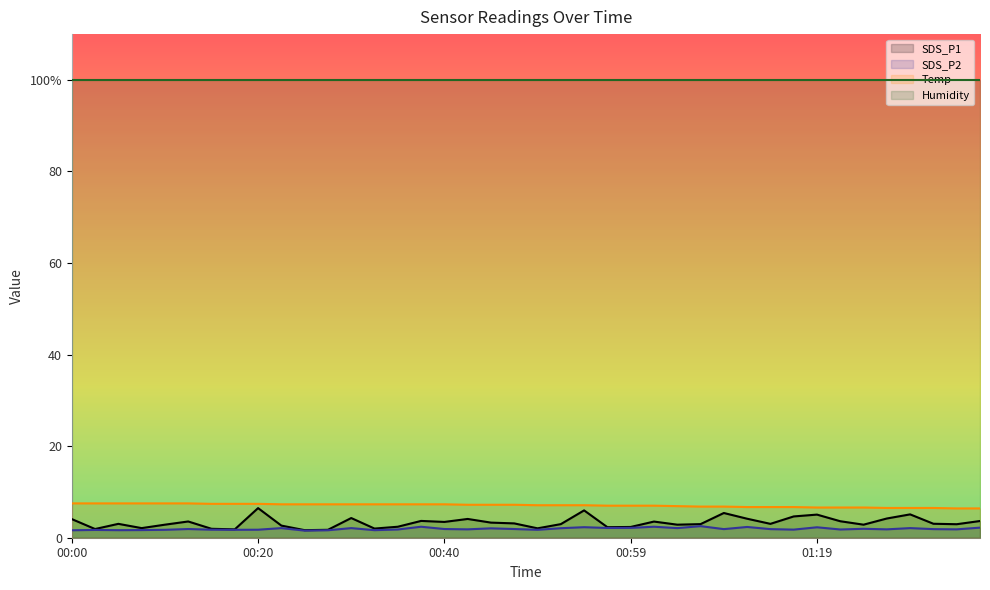

How many lines are shown in the chart?

3